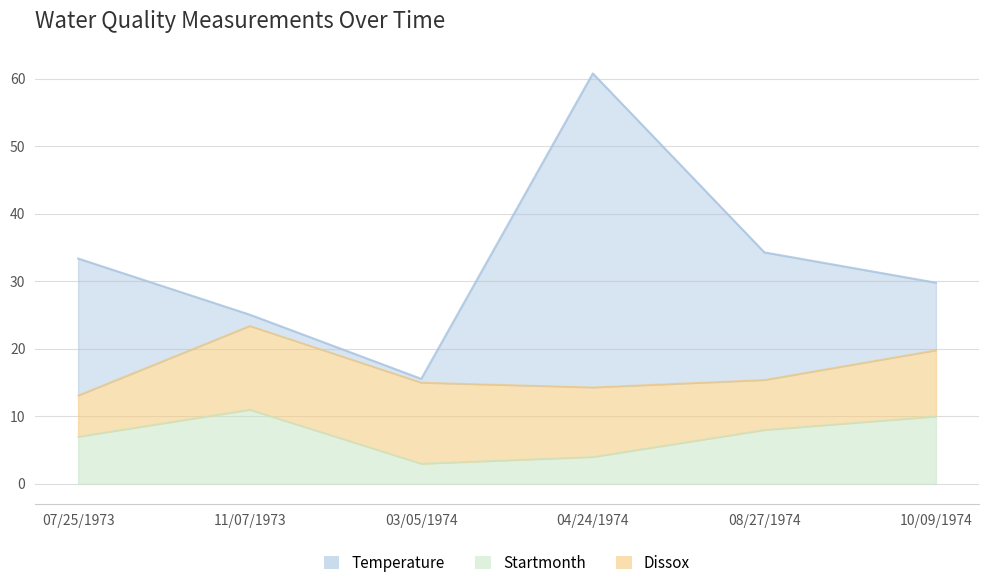

Count the Startmonth values in the range 4 to 10.

4